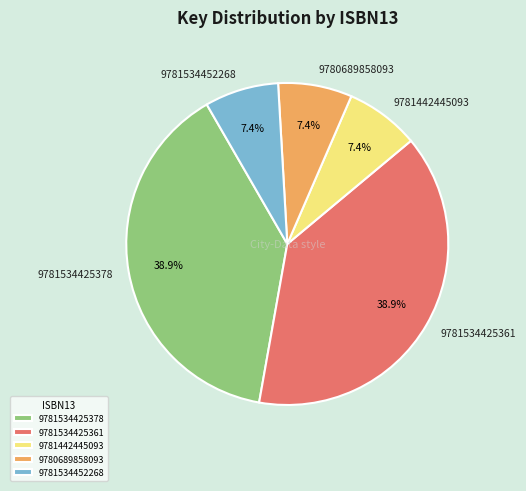

Is there any slice that represents more than half of the pie?

No